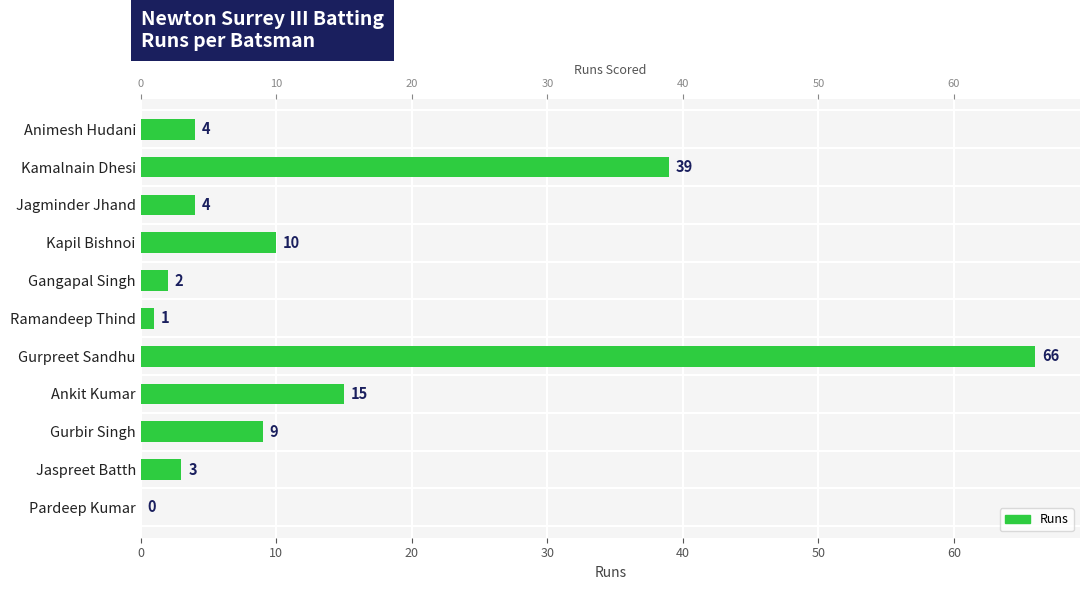

What is the change in value from Jagminder Jhand to Ankit Kumar?

+11